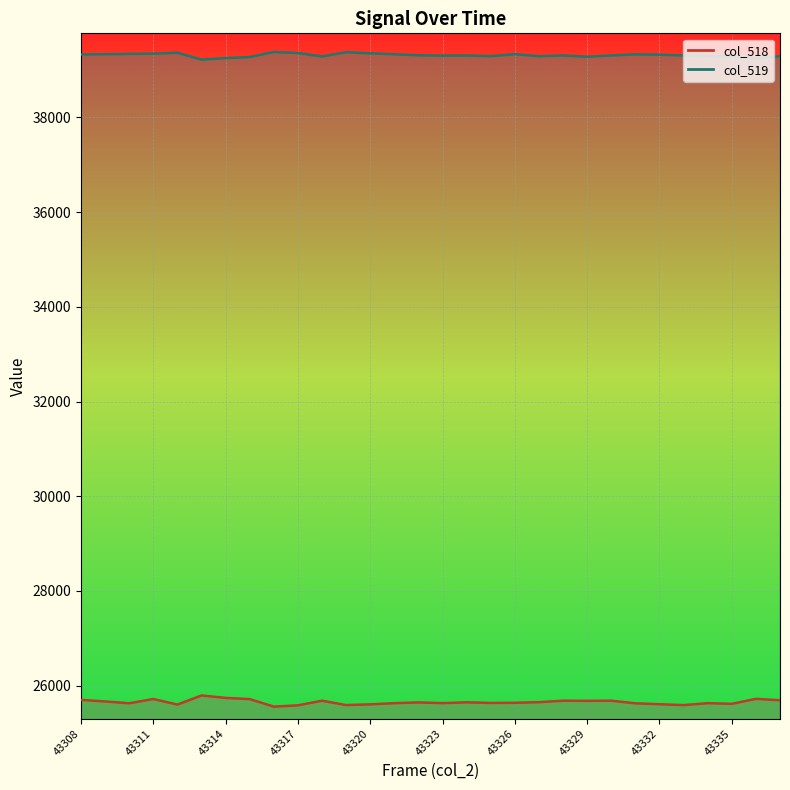

In col_519, how many points are lower than both neighbors (excluding endpoints)?

7